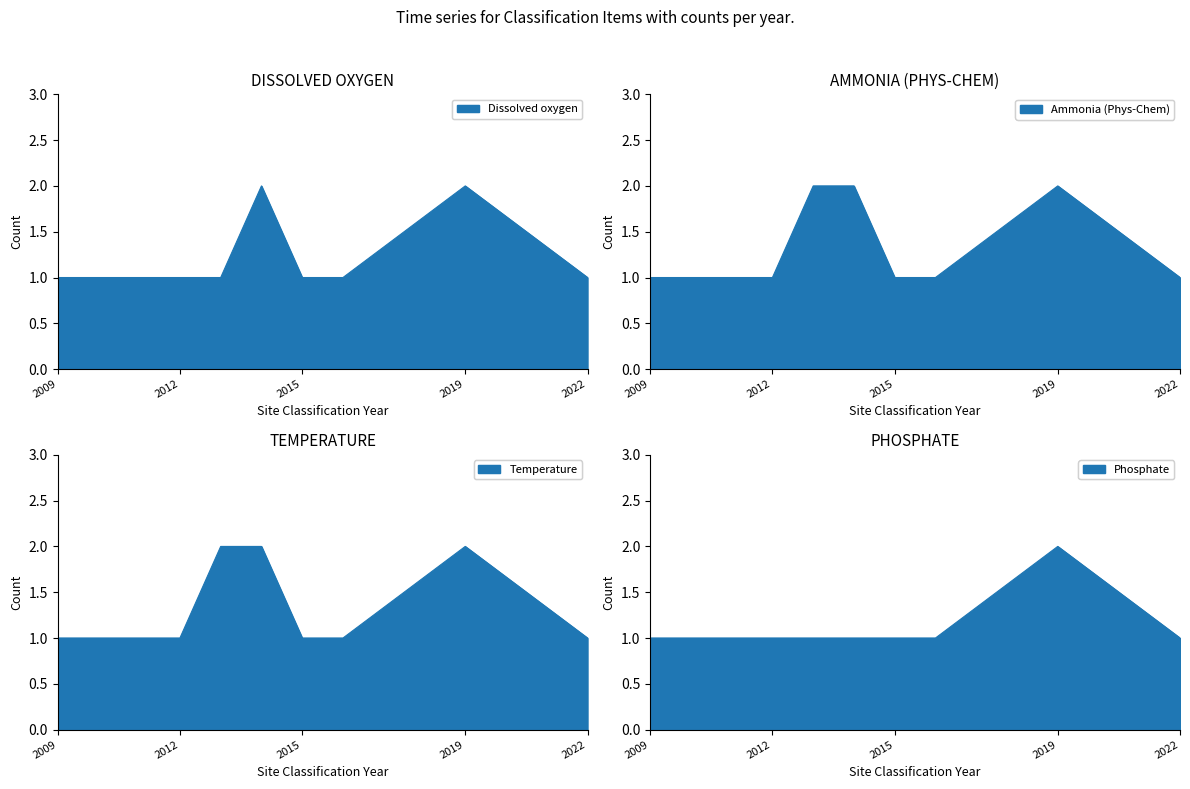

Where is Dissolved oxygen_line nearest to the value 1?

2009